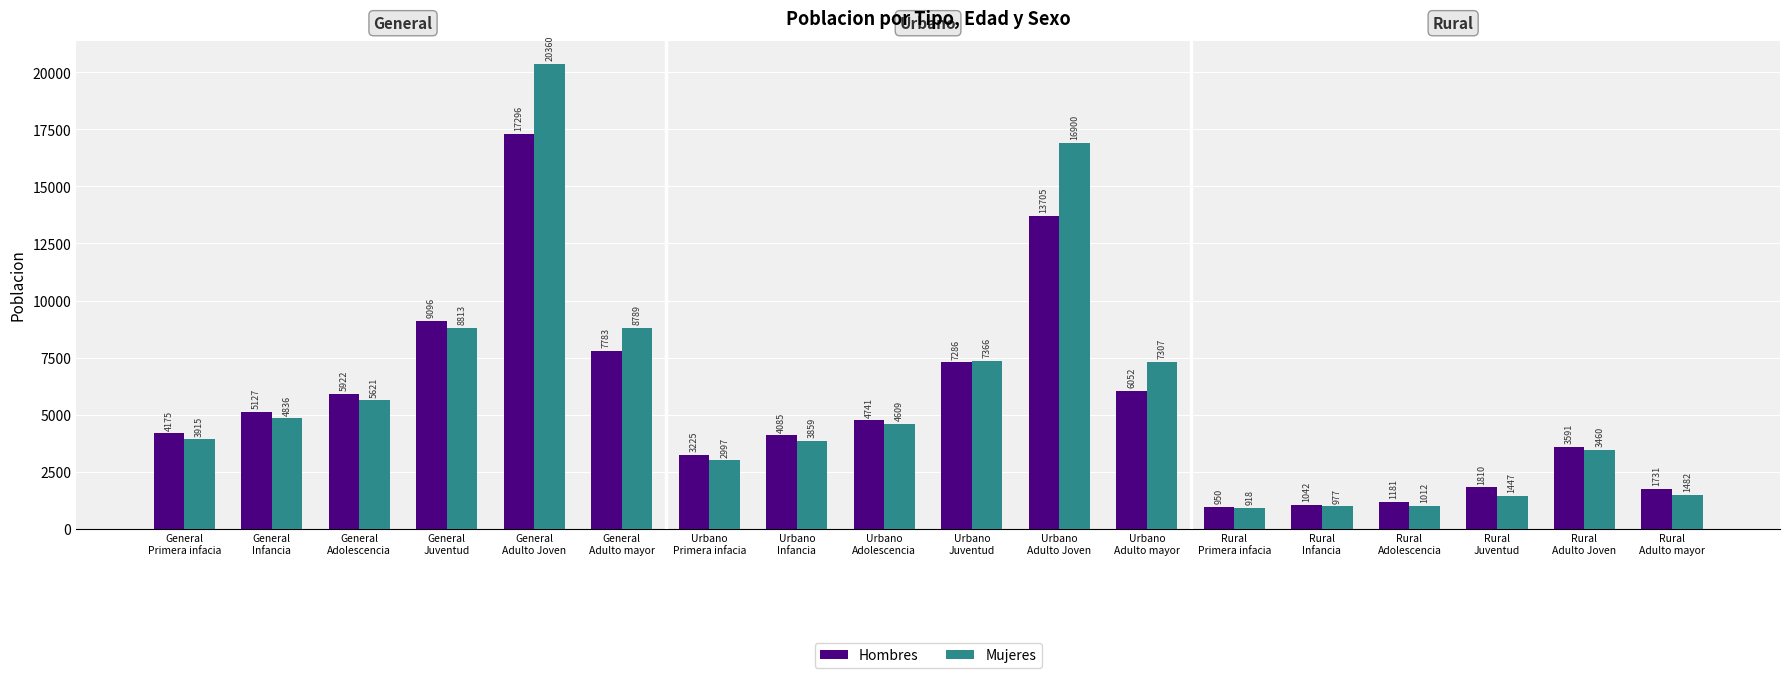

What is the difference between the Mujeres values at General
Infancia and Rural
Primera infacia?

3918